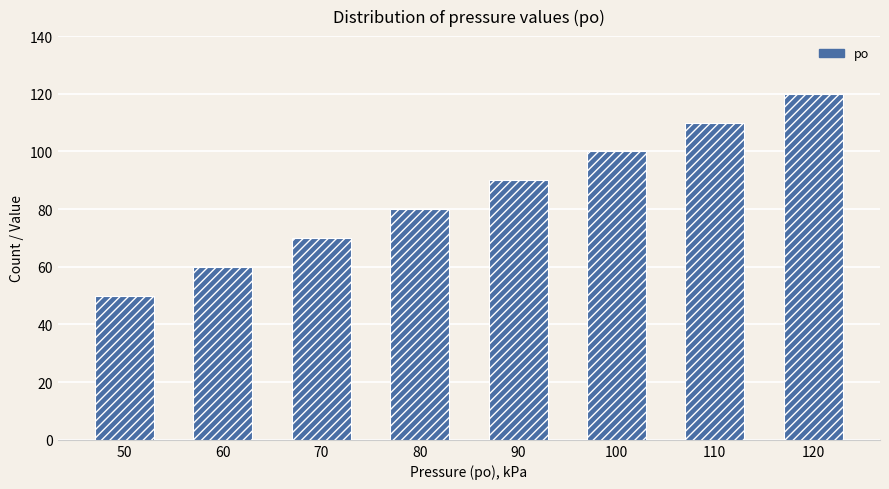

The value at 110 is 176. True or false?

False